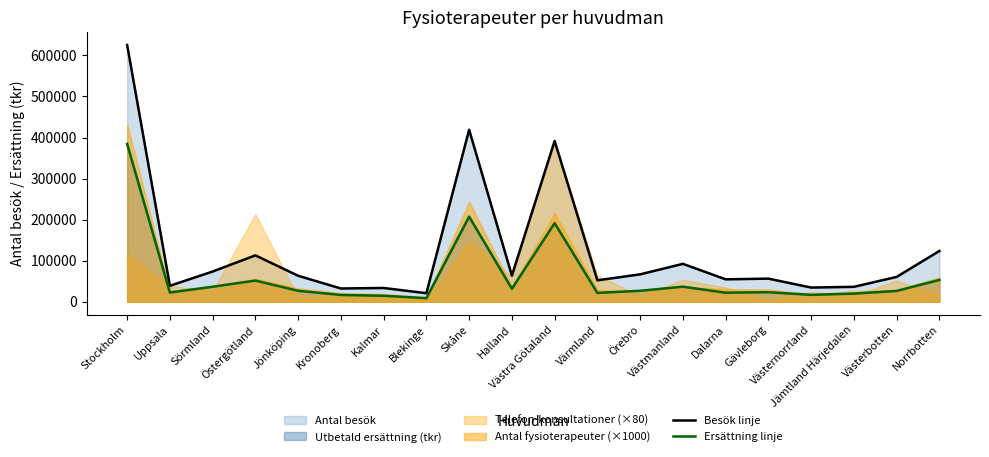

What is the highest value of the Besök linje series?

625384.0